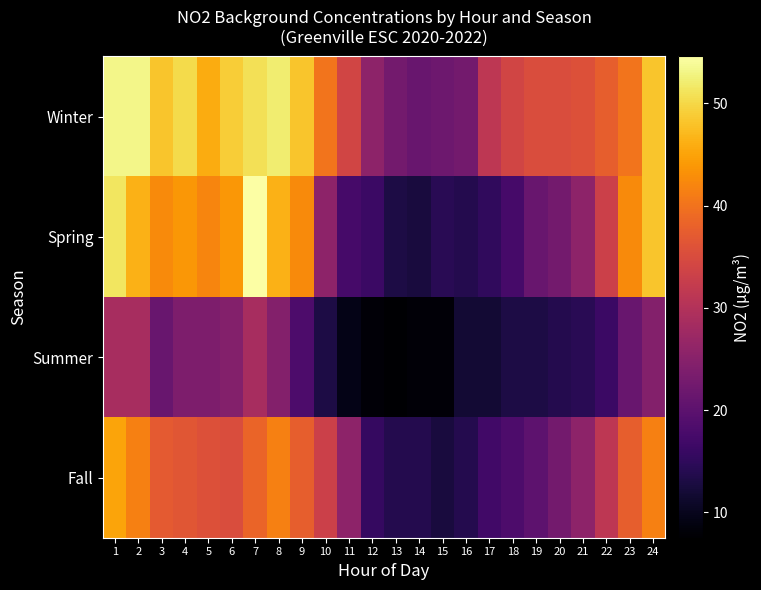

Which series has the widest spread of values?

Spring